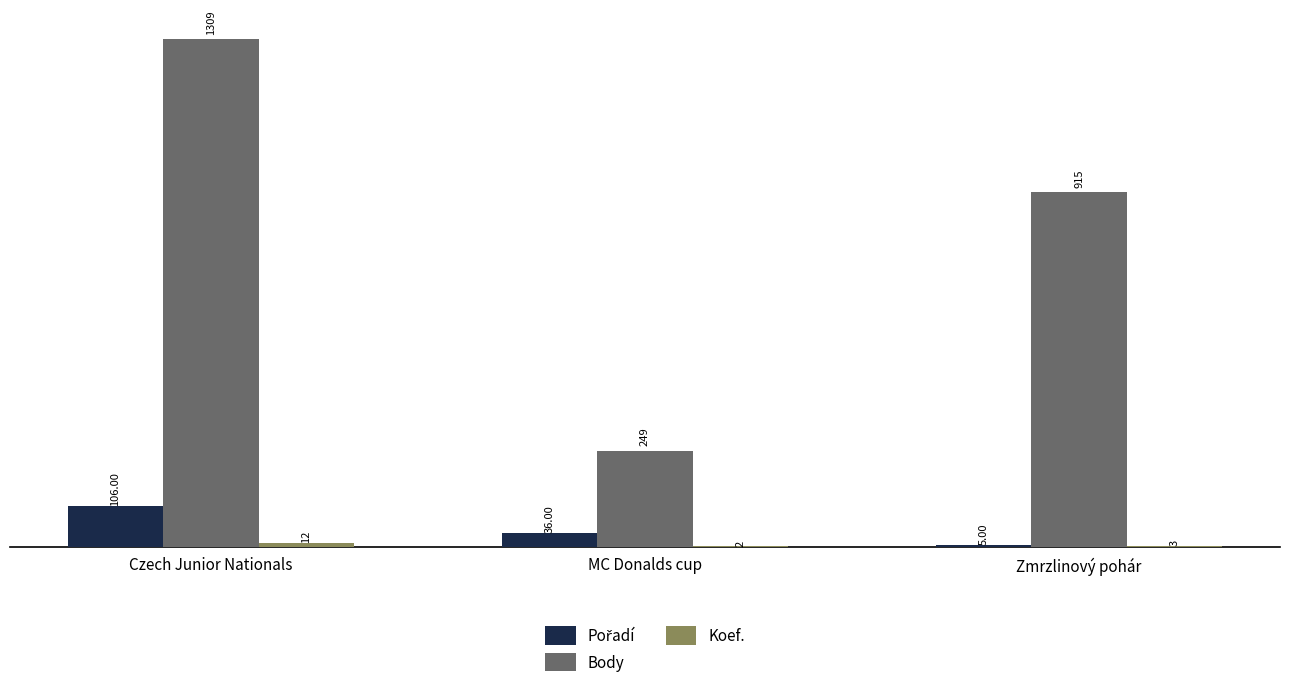

Which series has the largest total across all categories?

Body